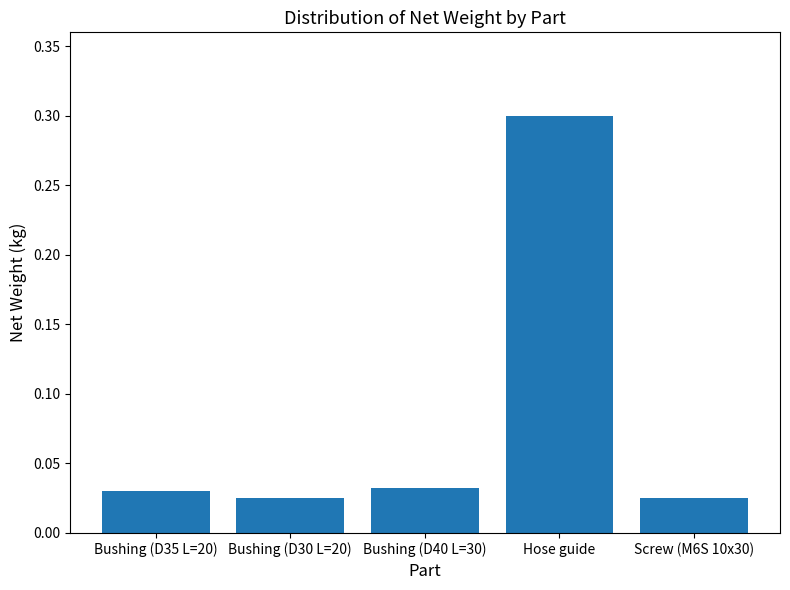

What is the difference between the values at Hose guide and Screw (M6S 10x30)?

0.3